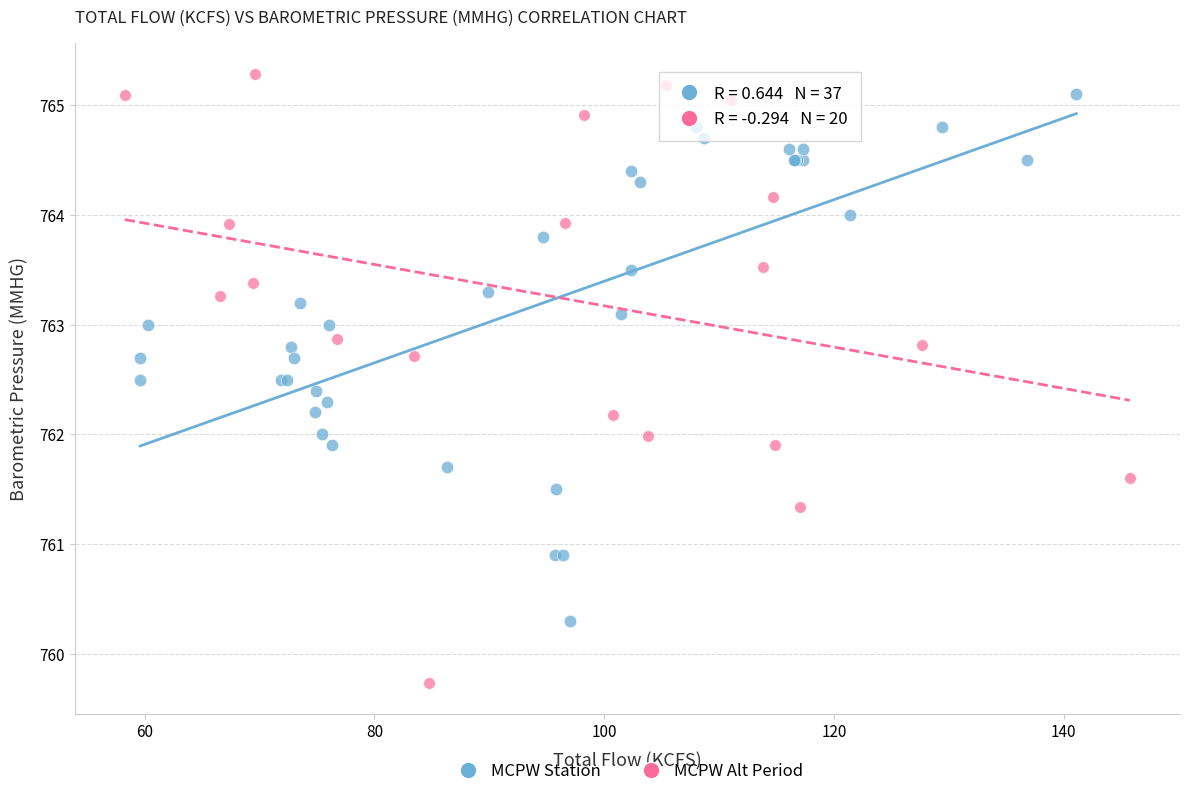

Which series reaches the minimum Y coordinate?

MCPW Alt Period